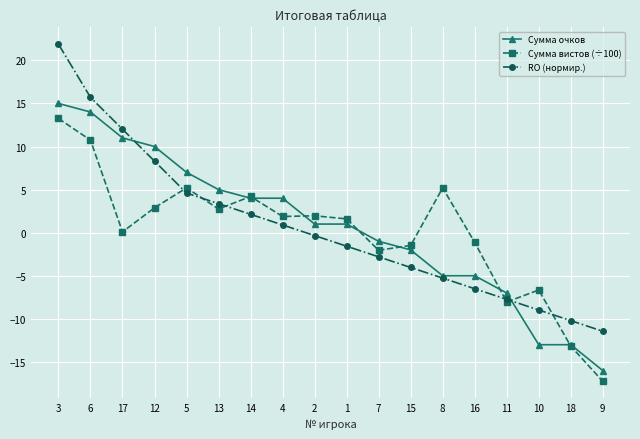

How many lines are shown in the chart?

3